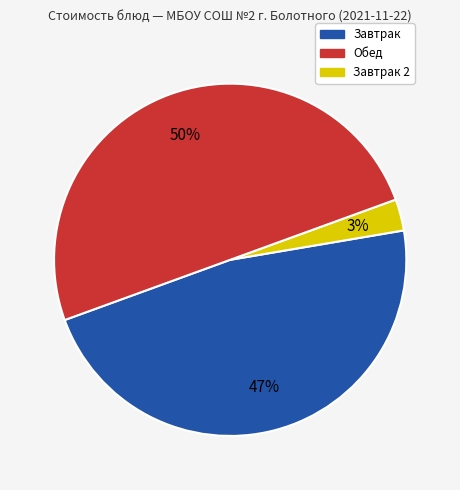

To the nearest percent, what is the difference between the largest and smallest slice percentages?

47%